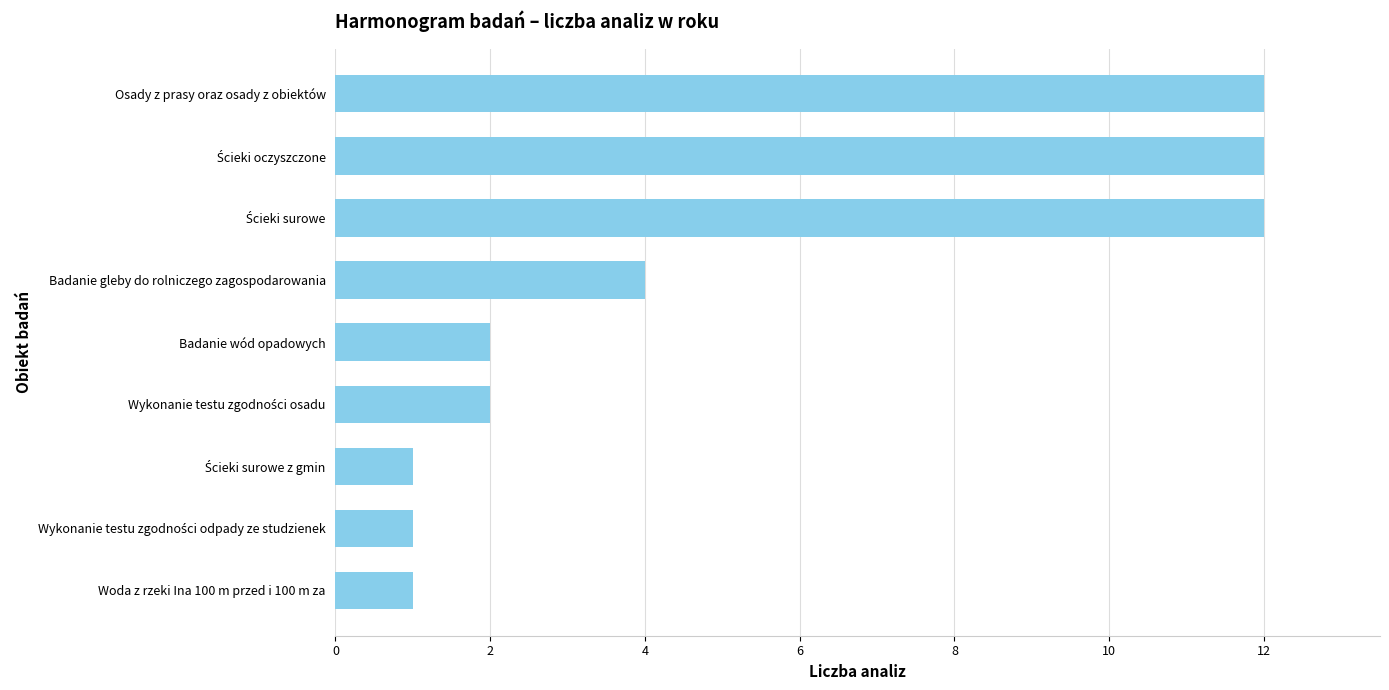

Does the chart contain stacked bars?

No